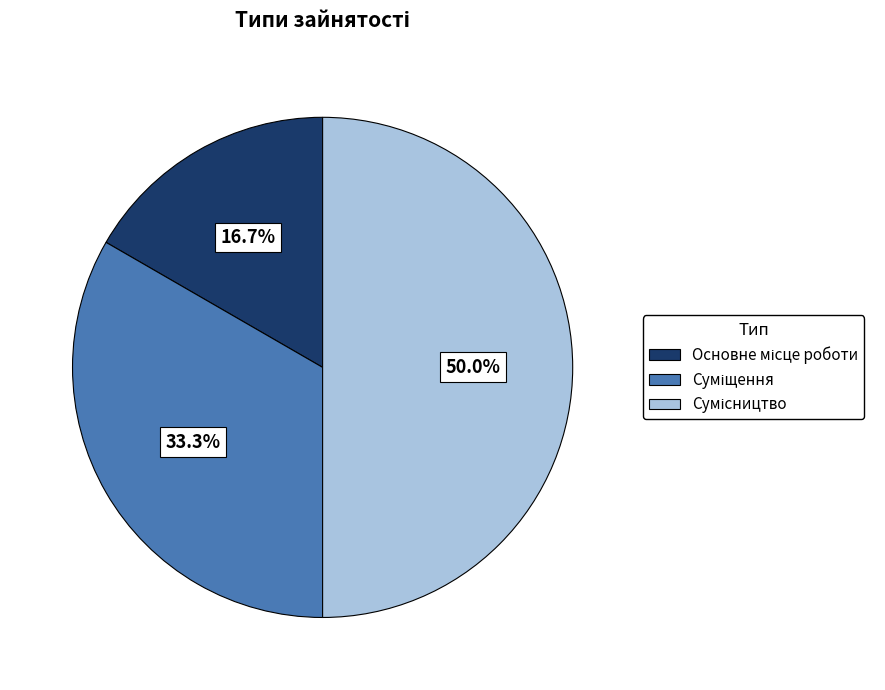

To the nearest percent, what is the combined percentage of Суміщення and Сумісництво?

83%